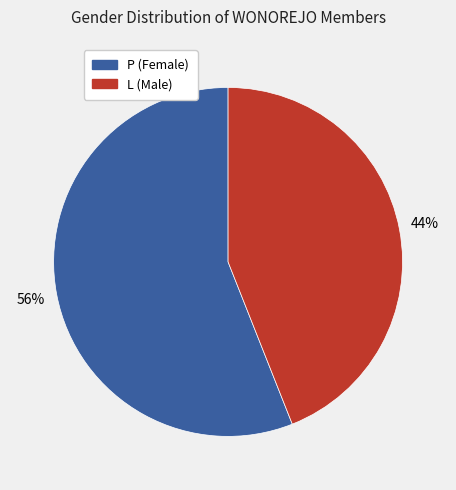

Count the number of slices in the pie.

2